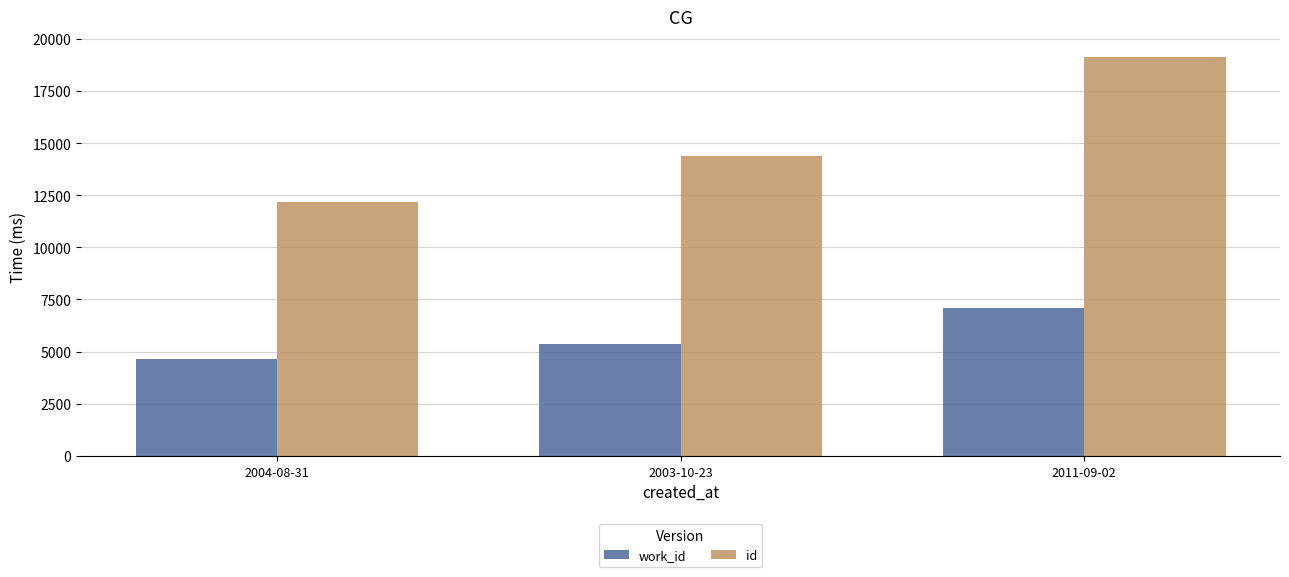

How many bars are there in total?

6